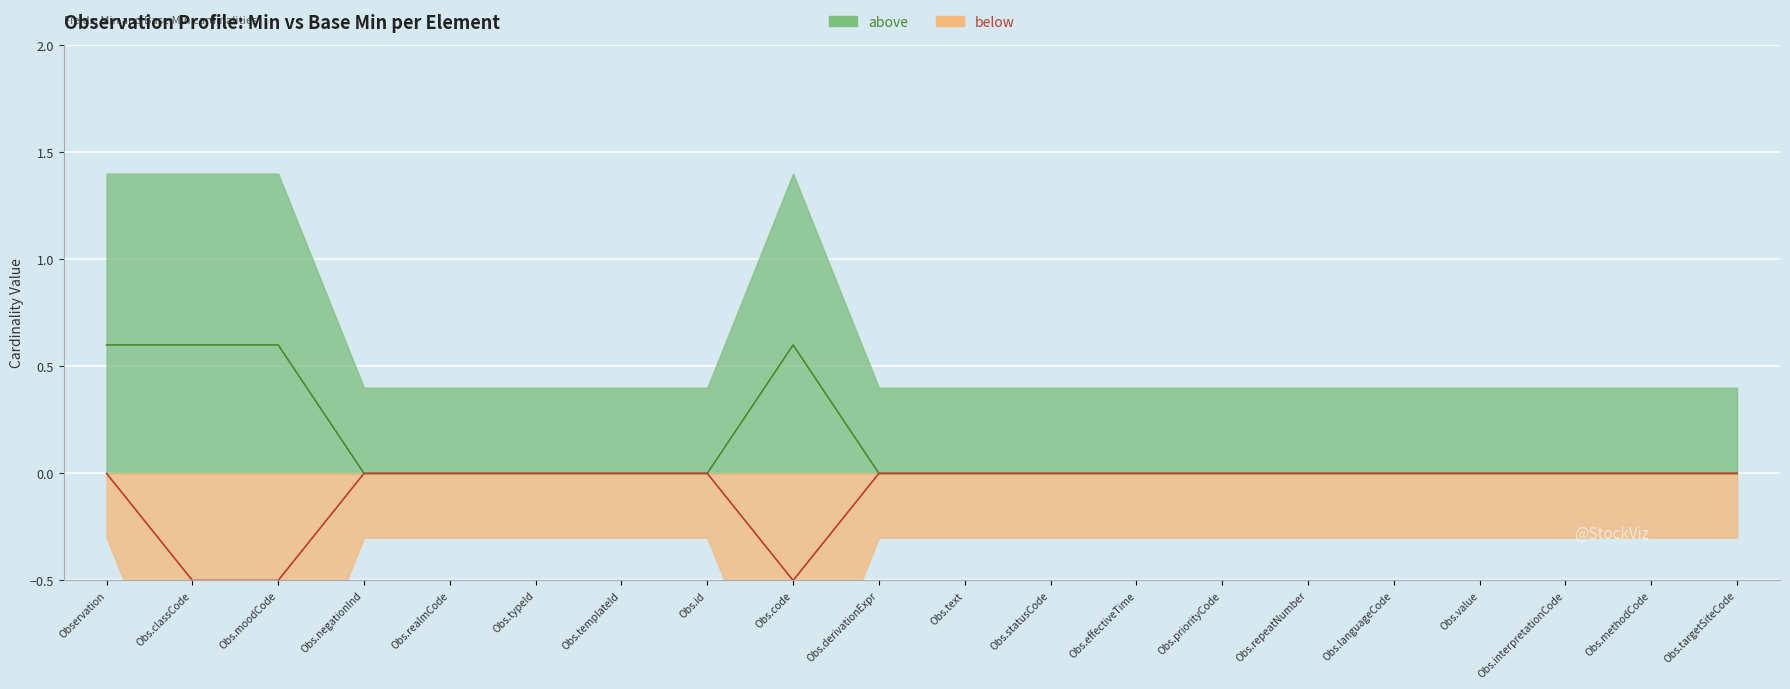

True or false: Min (above line) and Base Min (below line) intersect in this chart.

False